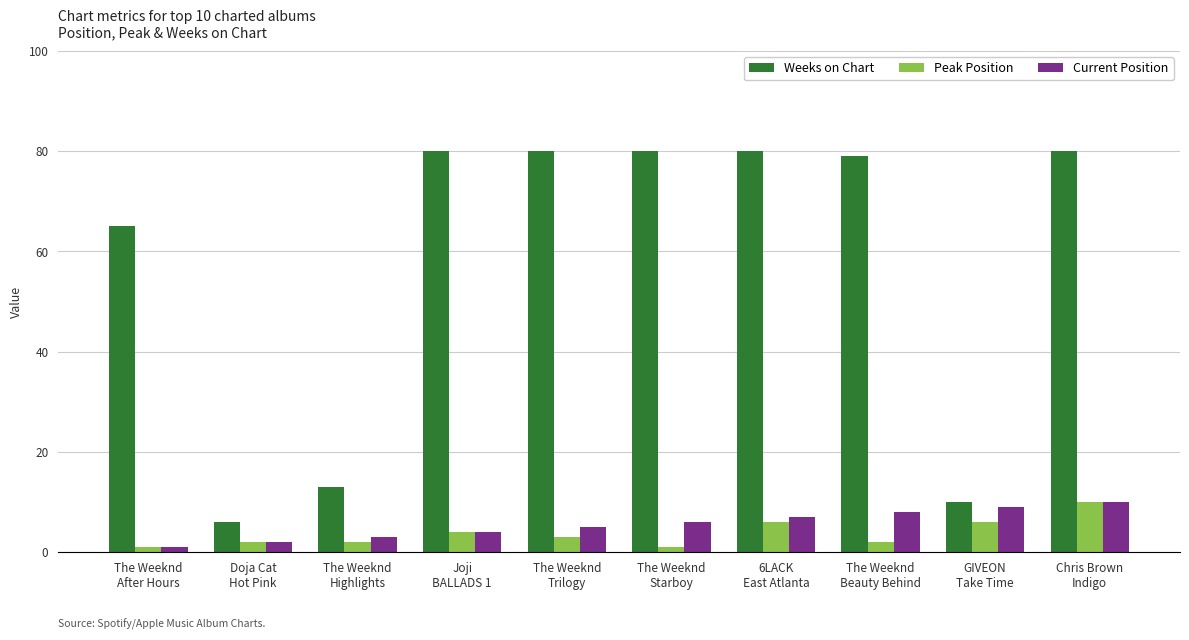

What is the greatest value displayed?

80